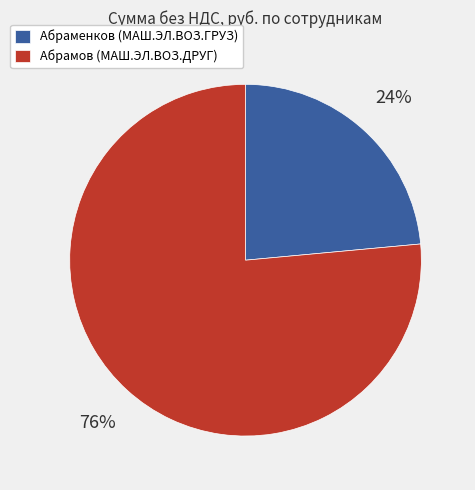

To the nearest percent, what is the average slice percentage?

50%